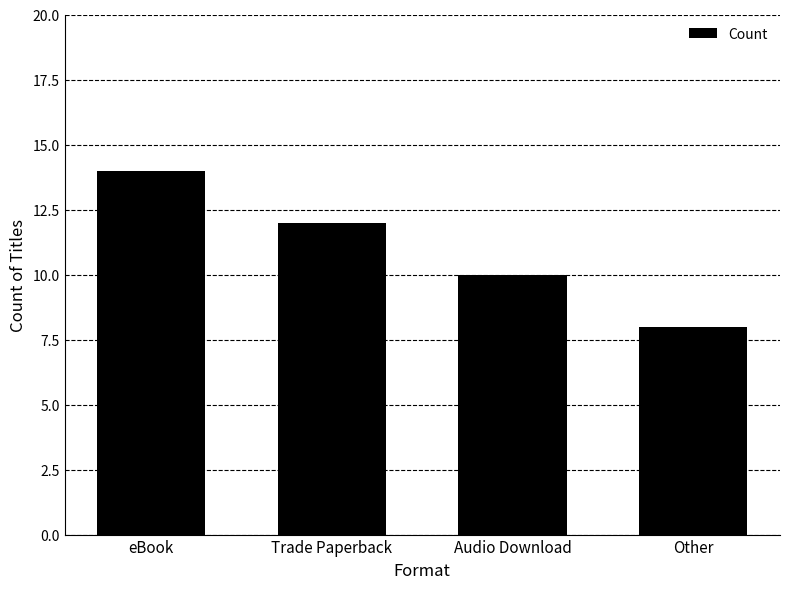

What is the value of the 2nd bar from the left?

12